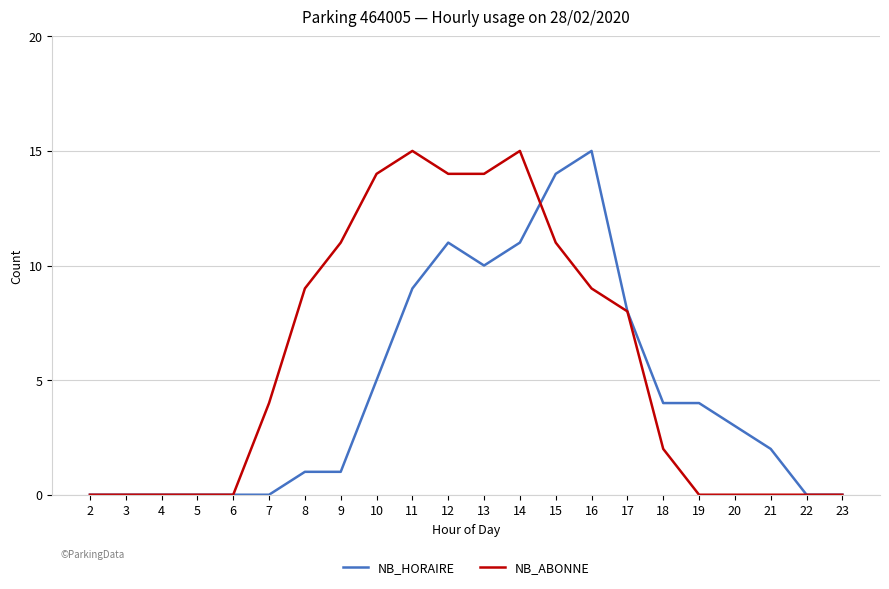

Is this an area chart (filled region under the line)?

No